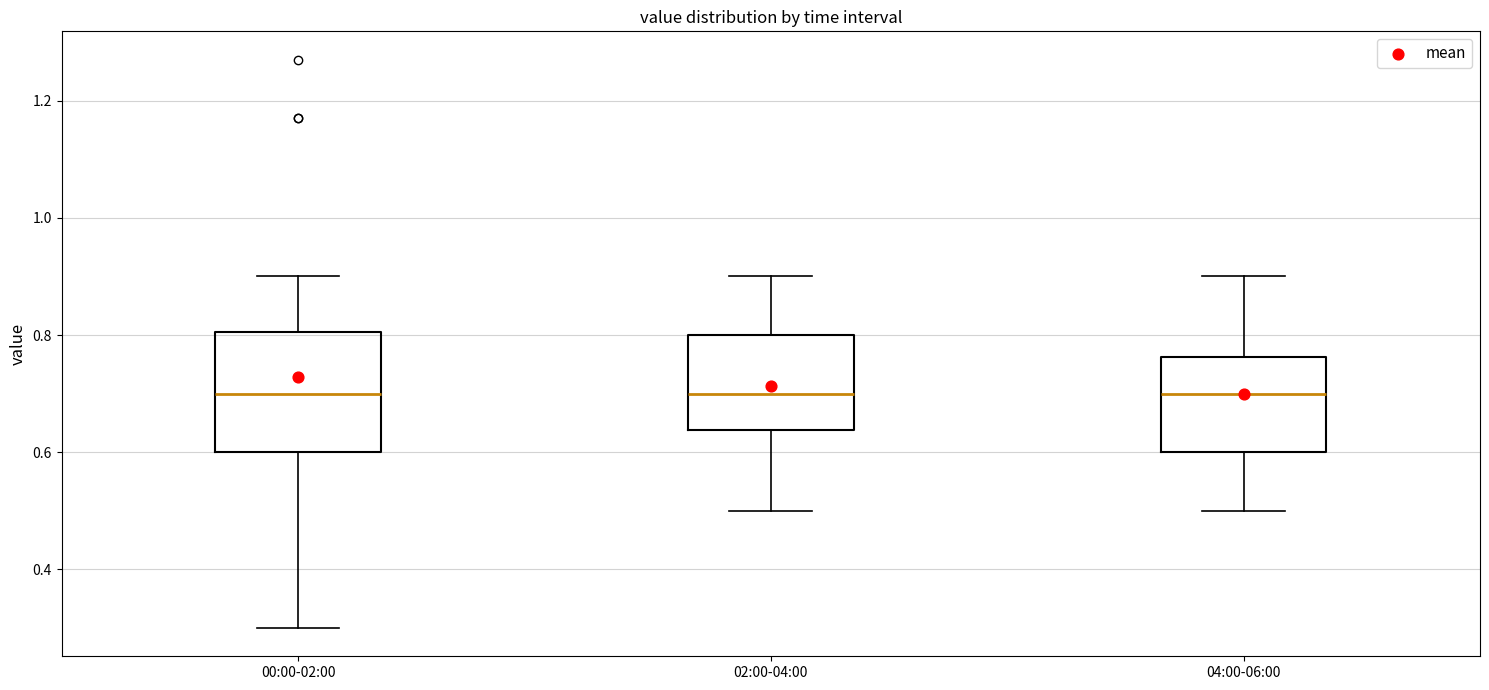

Which box is the tallest, from its lower edge to its upper edge?

00:00-02:00